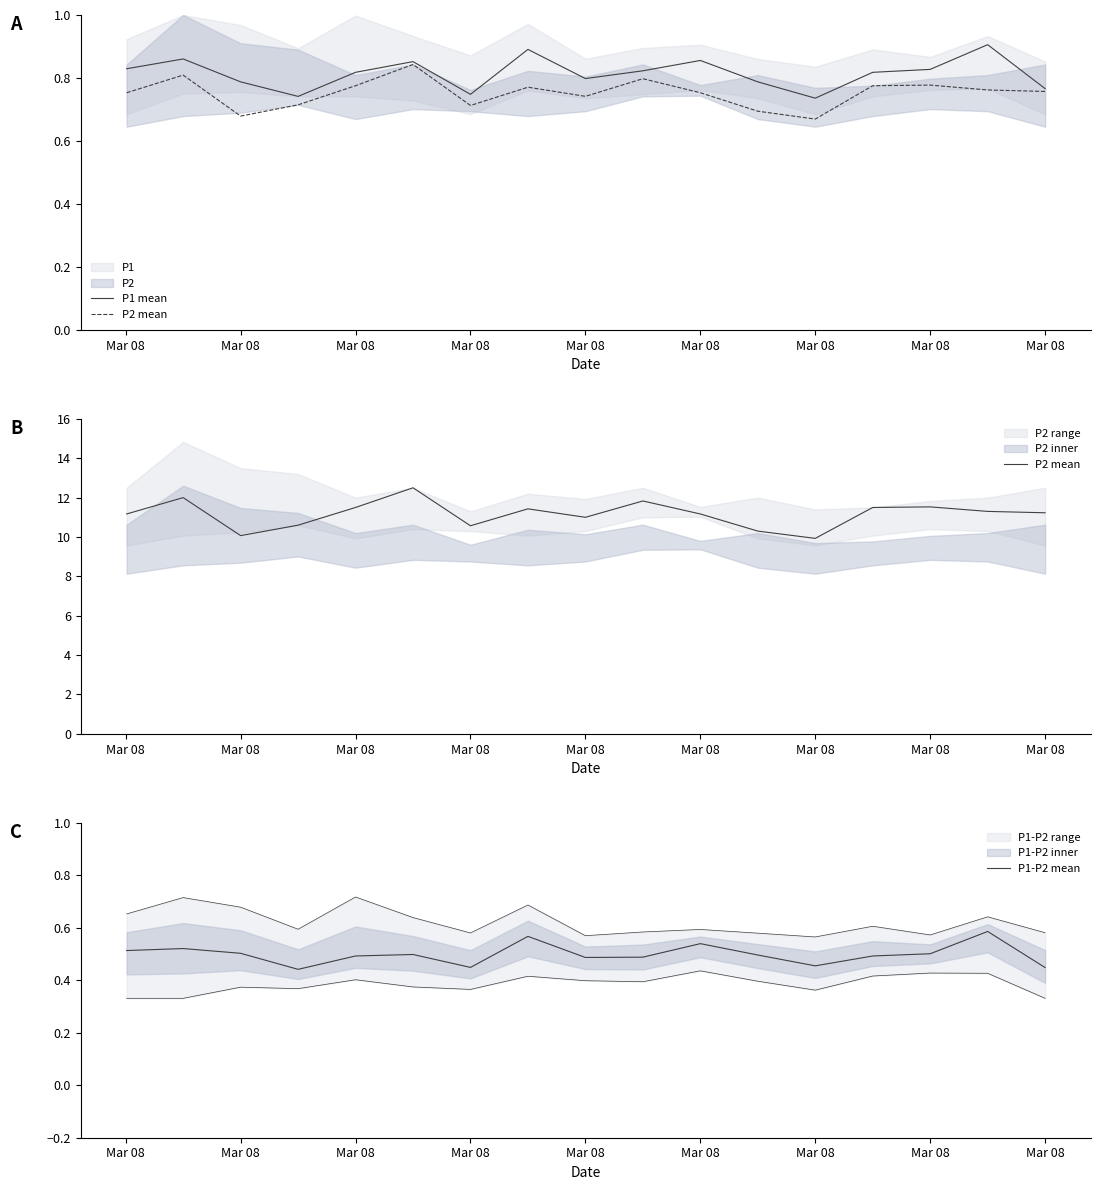

Which series has the largest total across all categories?

P2 mean